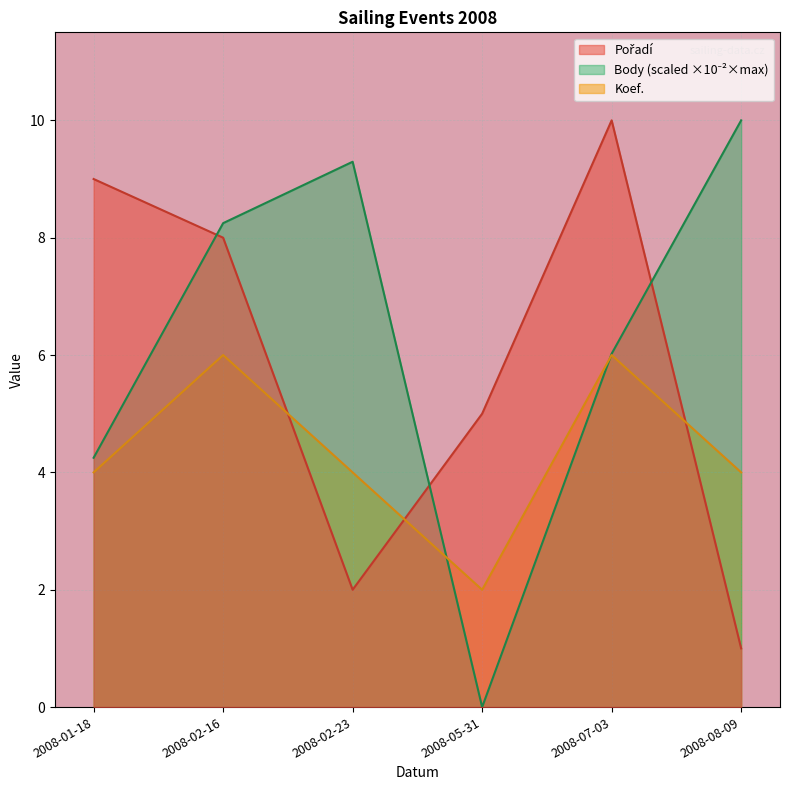

What is the label of the 4th point from the right?

2008-02-23